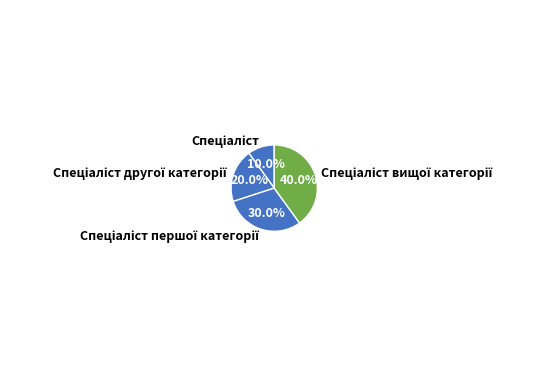

Does any single category account for the majority?

No